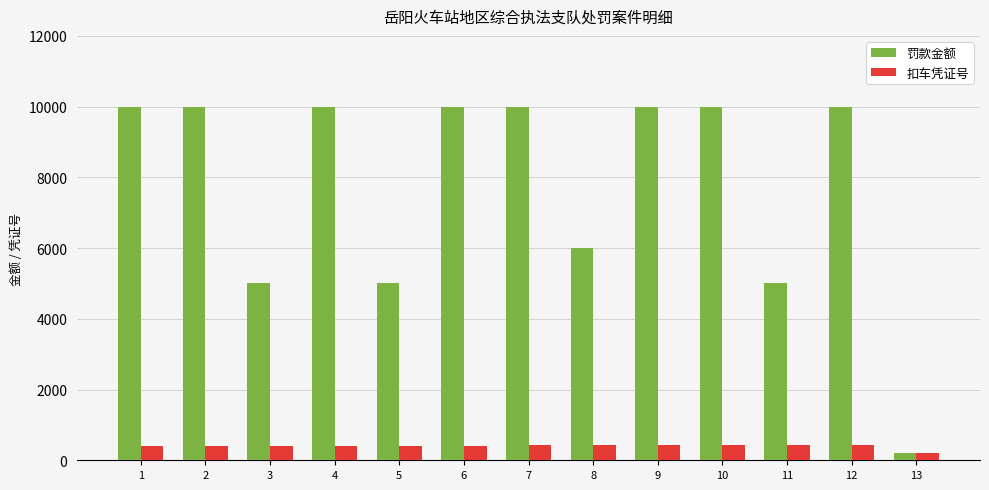

What is the difference between the second highest and minimum values in the 扣车凭证号 series?

238